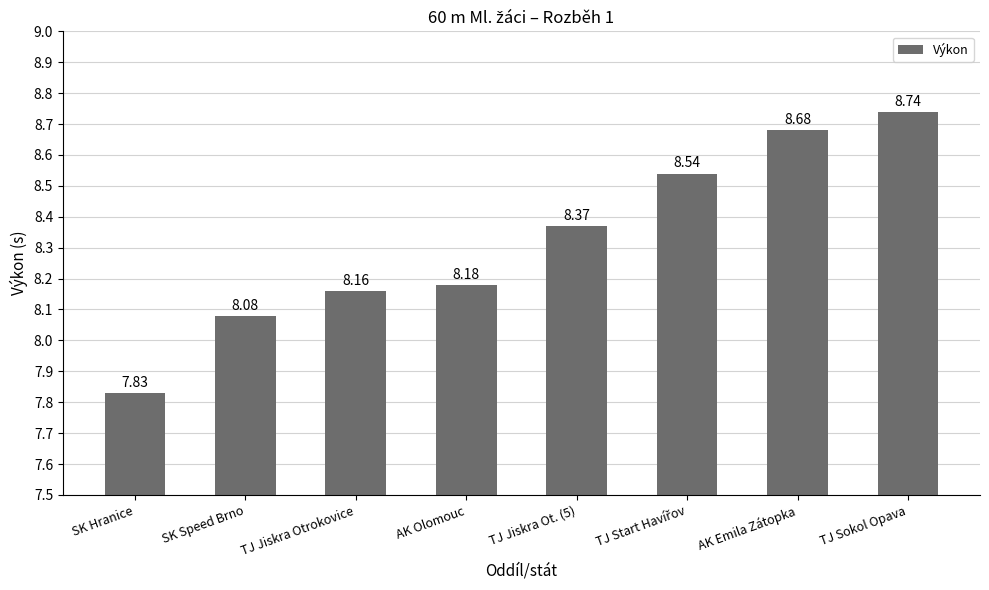

How many series are shown in this chart?

1